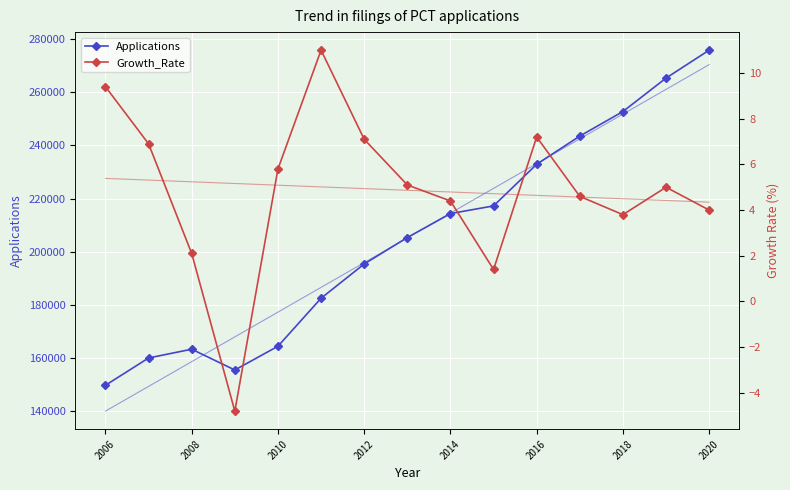

Is this an area chart (filled region under the line)?

No